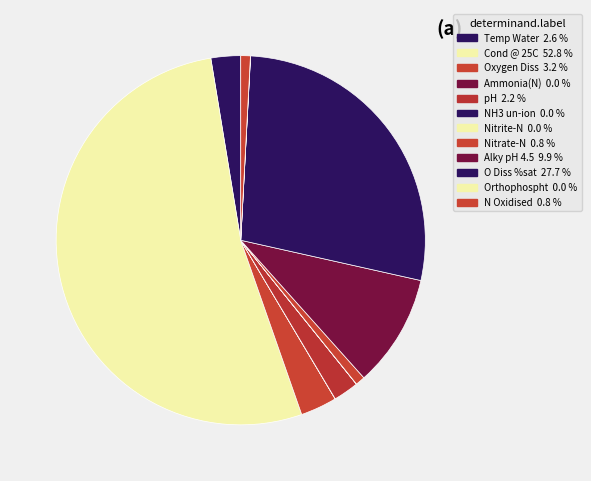

What is the largest slice in the pie chart?

Cond @ 25C